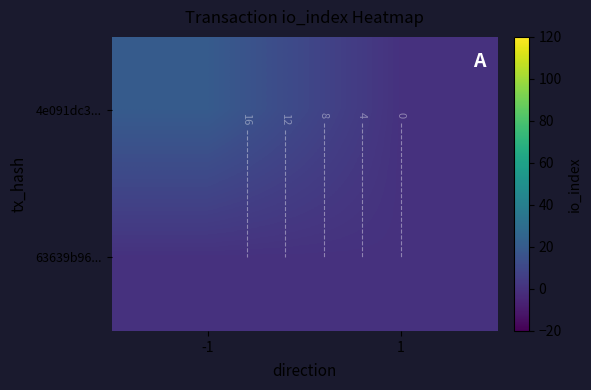

What is the sum of the 4e091dc3... values at 1 and -1?

20